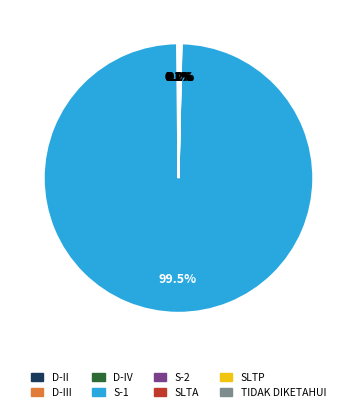

Which slice represents more than half of the pie?

S-1